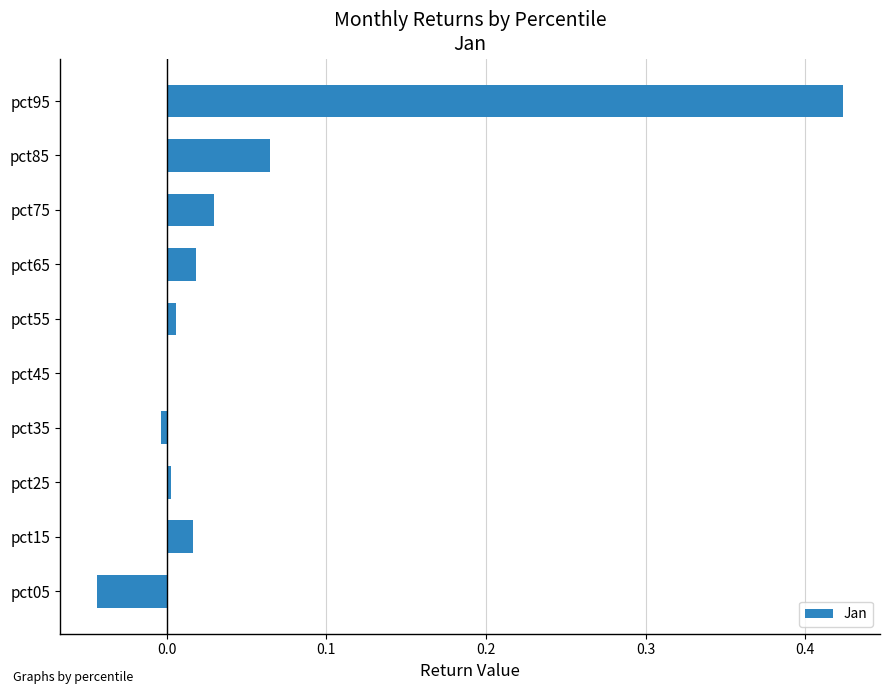

How many distinct data groups are displayed?

1